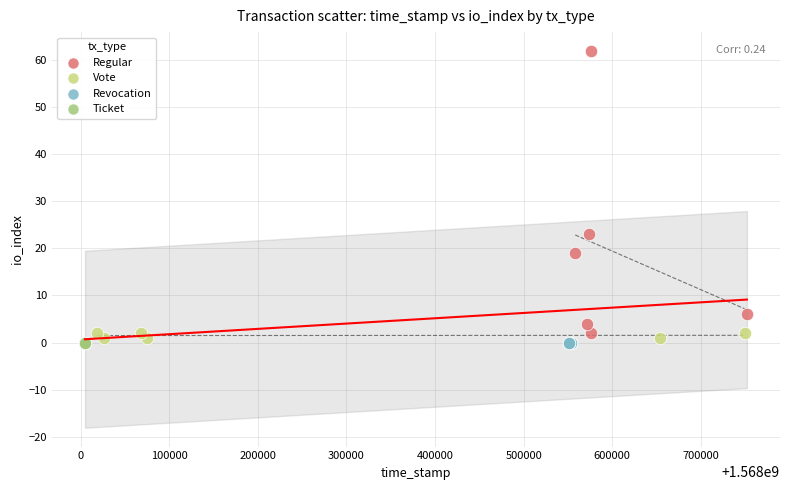

Which series contains the highest Y value?

Regular